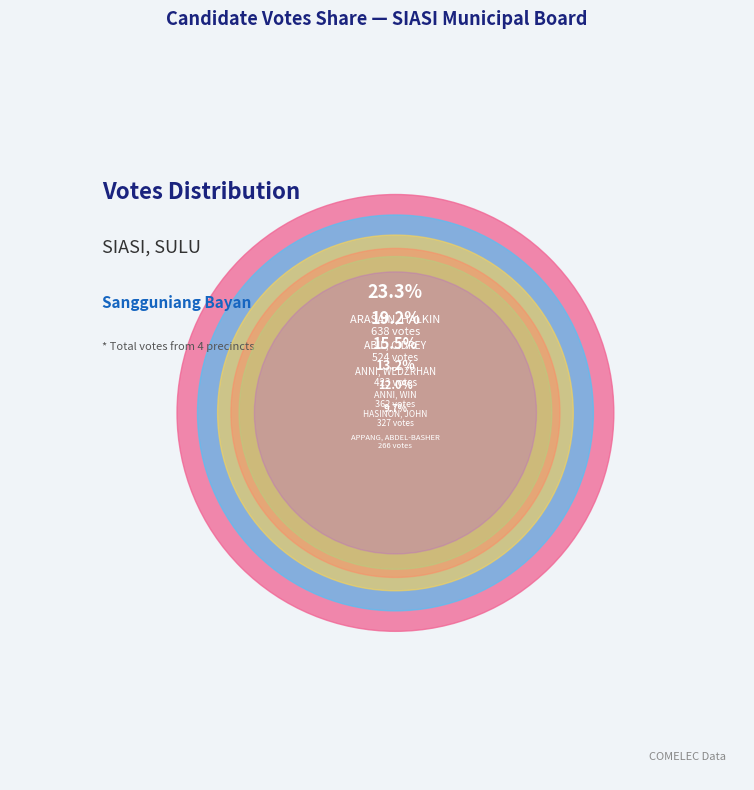

What percentage is NOT represented by KABUBU?

75.2%